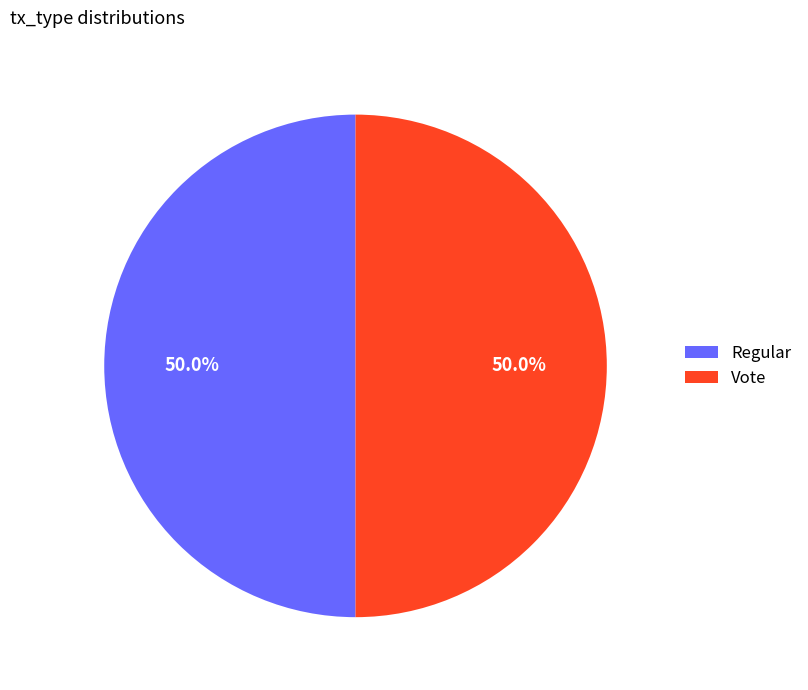

How many slices are in this pie chart?

2